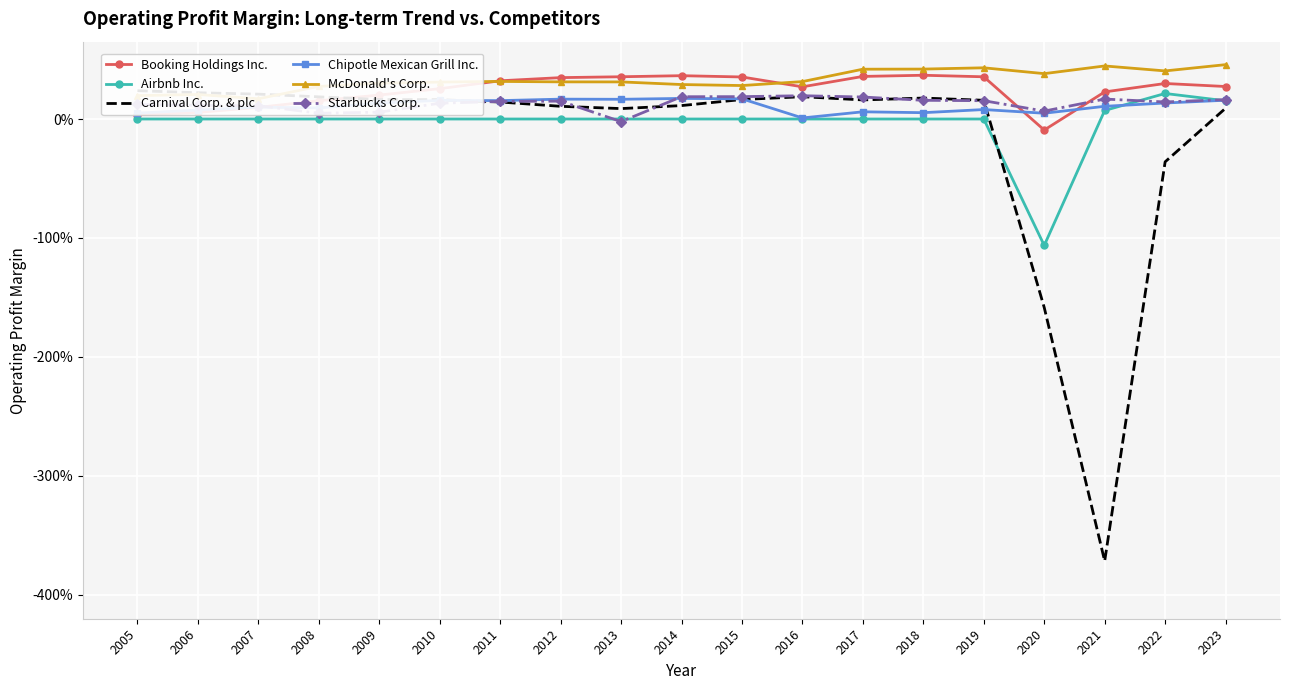

How many interior local valleys does the Airbnb Inc. series have?

1